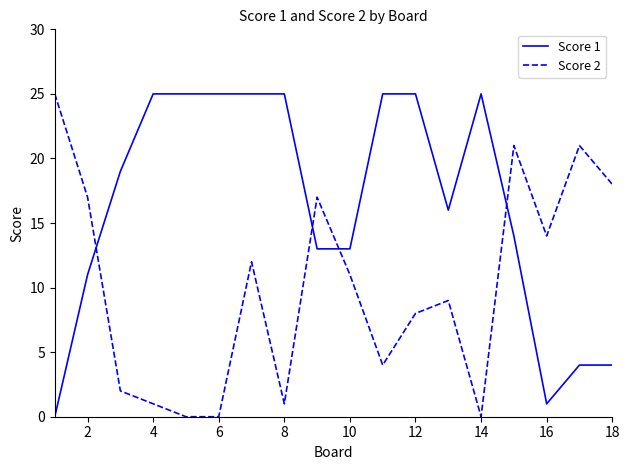

True or false: Score 2 and Score 1 cross at least once.

True